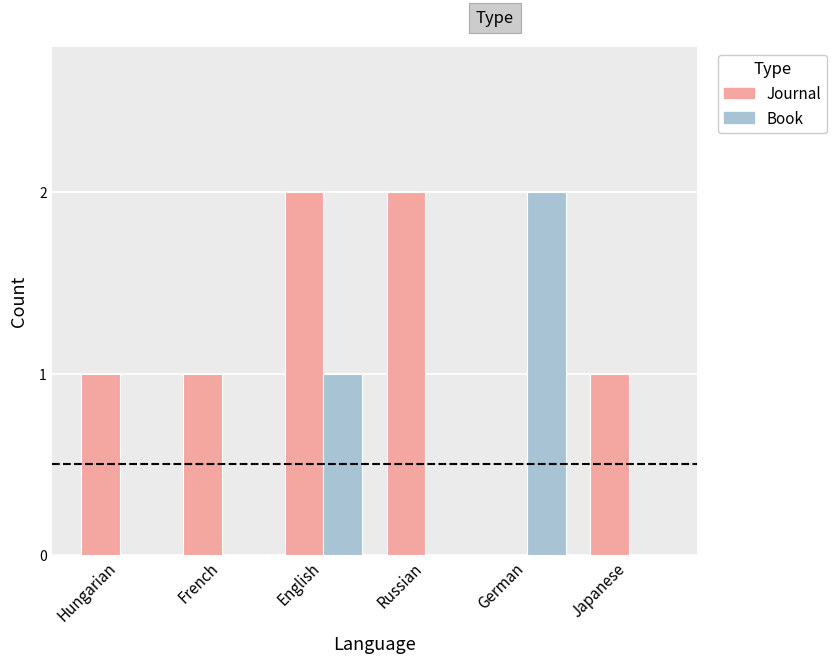

At which label does Book reach its peak?

German